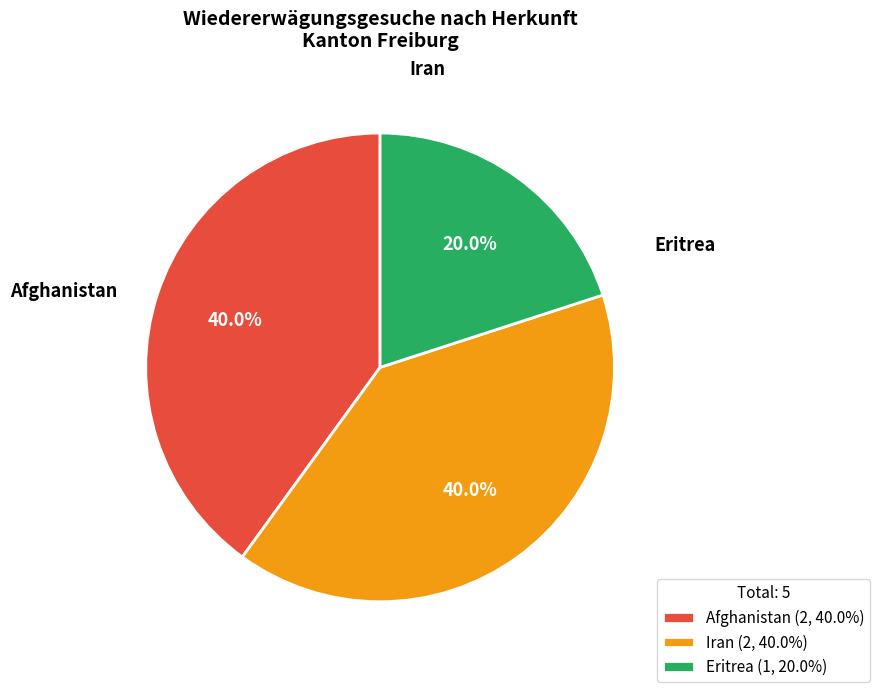

How much of the chart is everything except Iran (2, 40.0%)?

60.0%